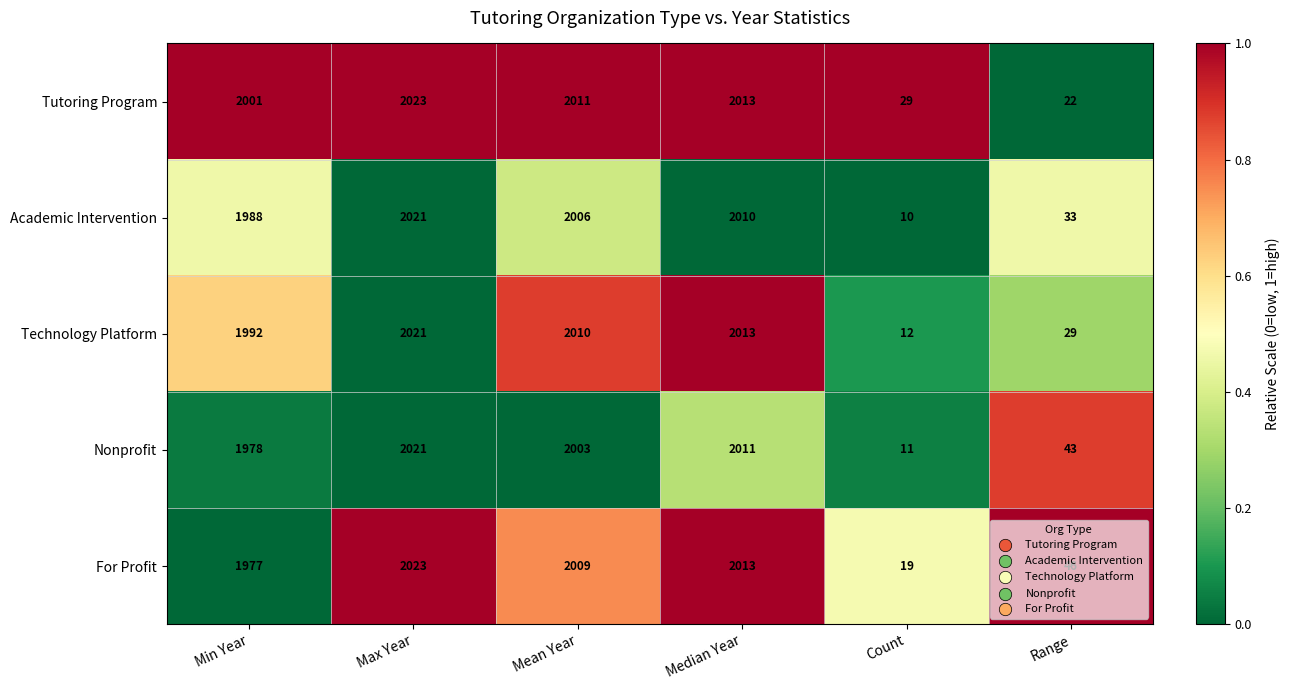

Which label corresponds to the smallest value in the chart?

Count